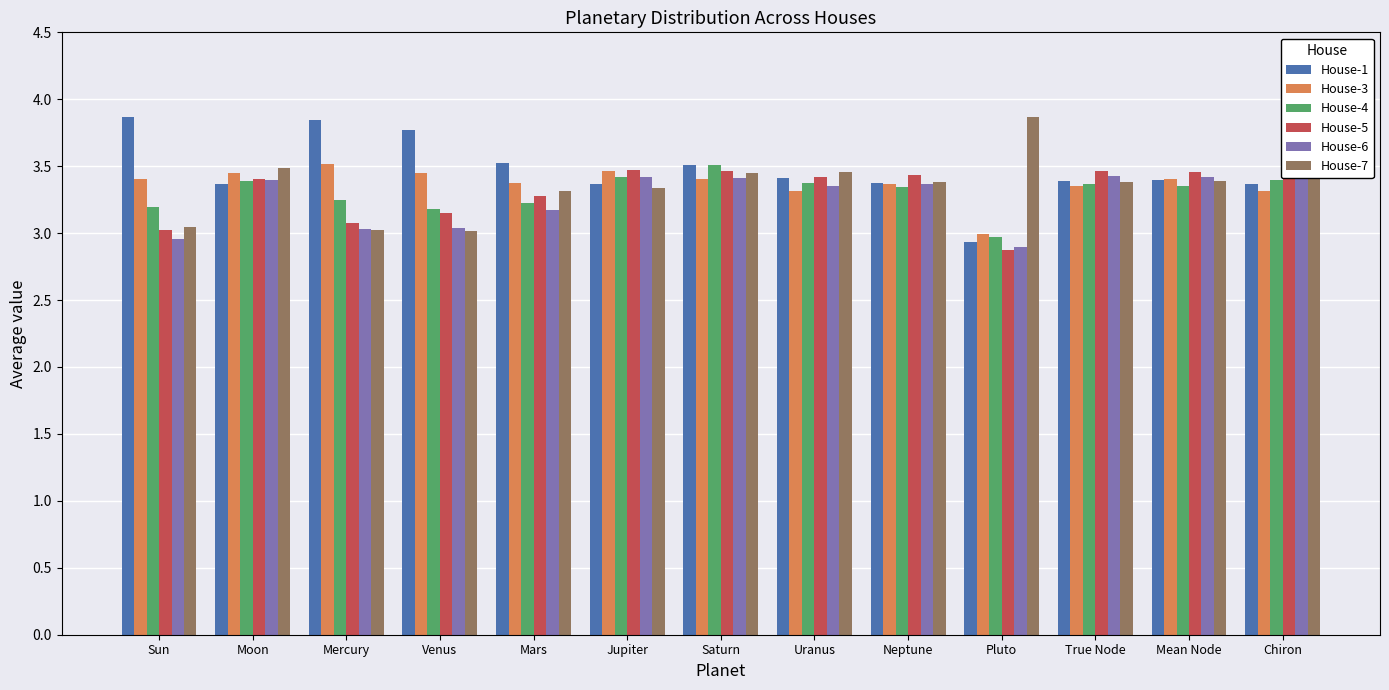

At which label does House-4 reach its minimum?

Pluto